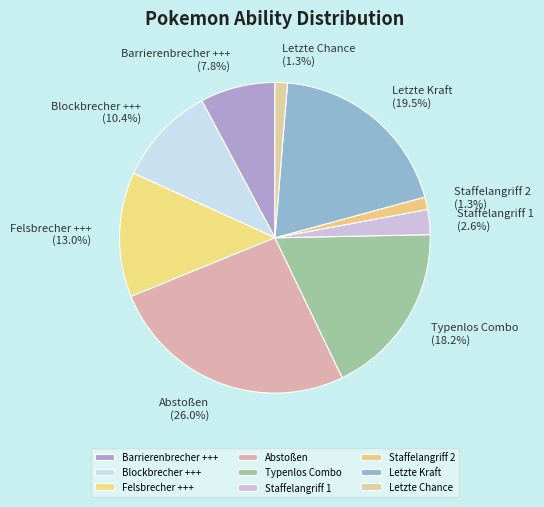

Is Barrierenbrecher +++ the majority of the pie?

No